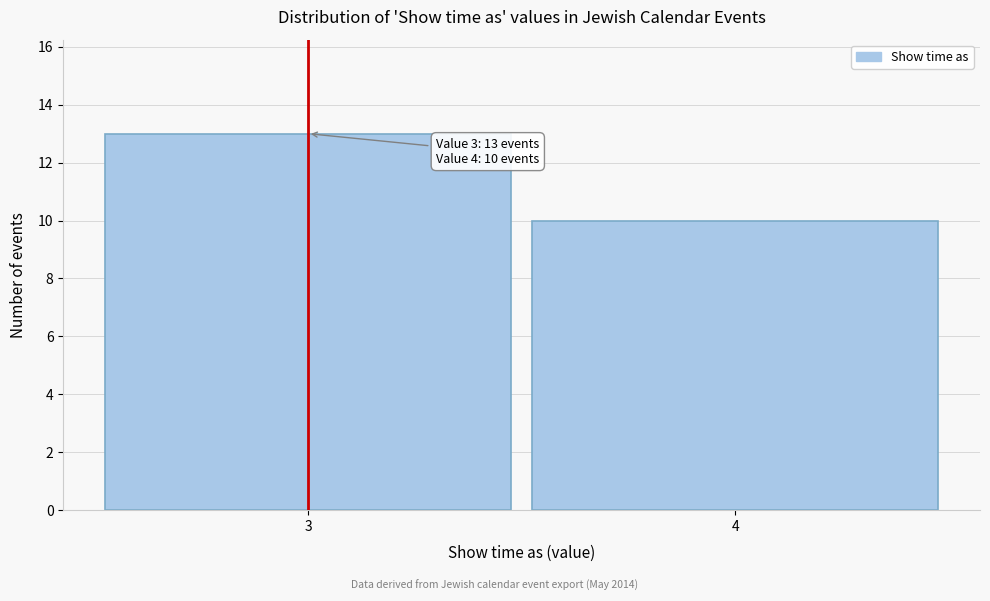

Reading left to right, what are all the values shown in this chart?

13	10